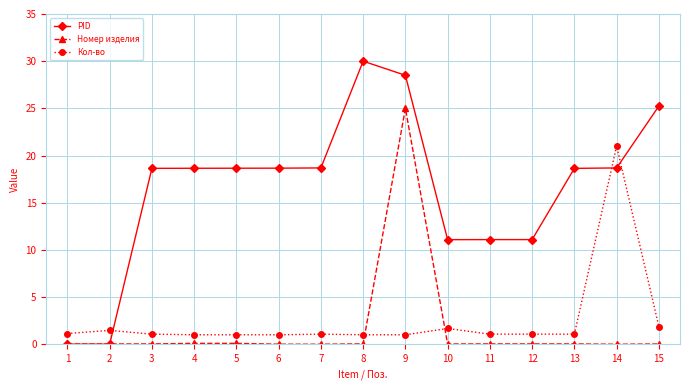

At which category is the sum across all series the highest?

9